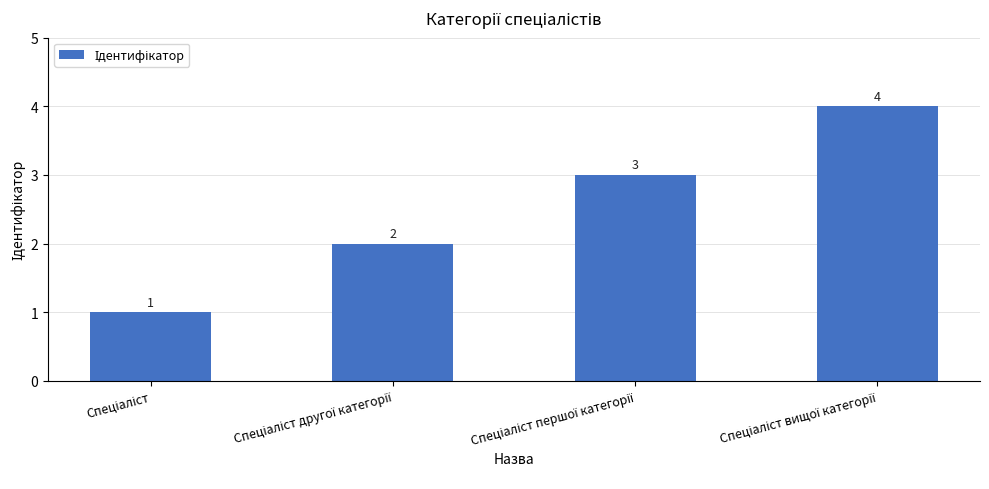

How many values are between 2 and 4?

3